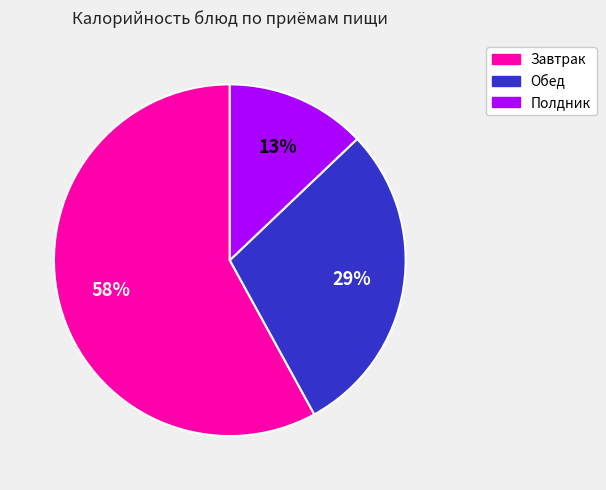

Does any single category account for the majority?

Yes